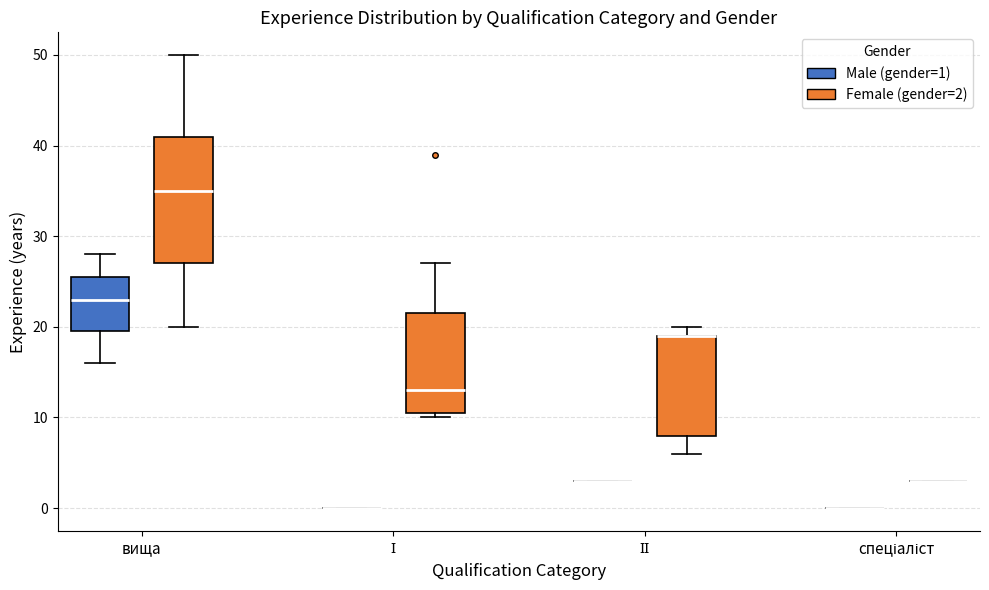

Which box is the tallest, from its lower edge to its upper edge?

вища (Female (gender=2))